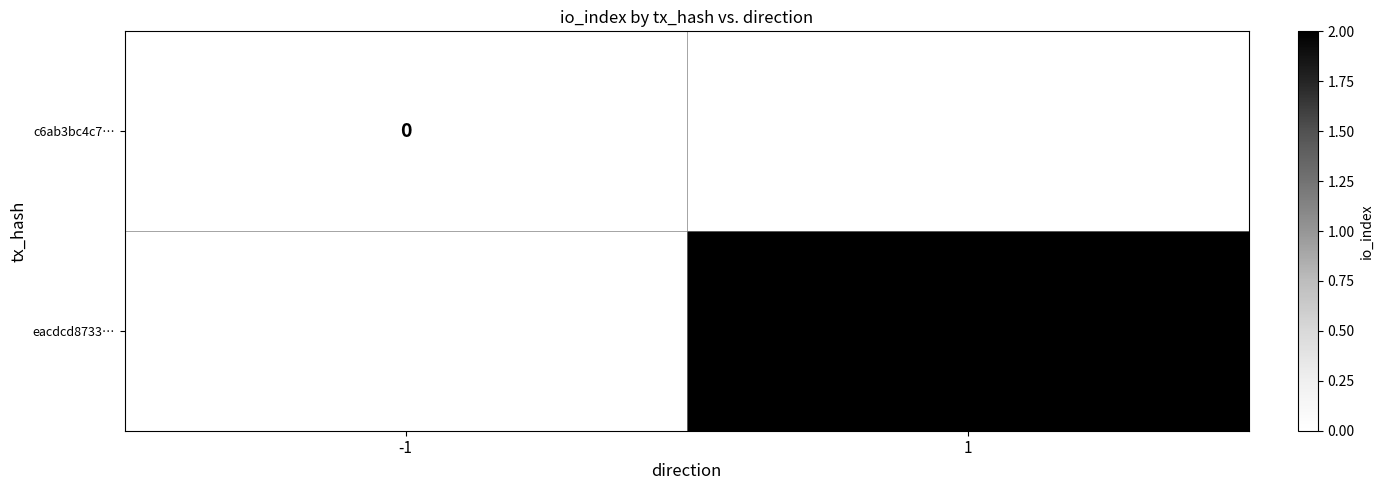

True or false: eacdcd8733… has a value of 0.8 at 1.

False